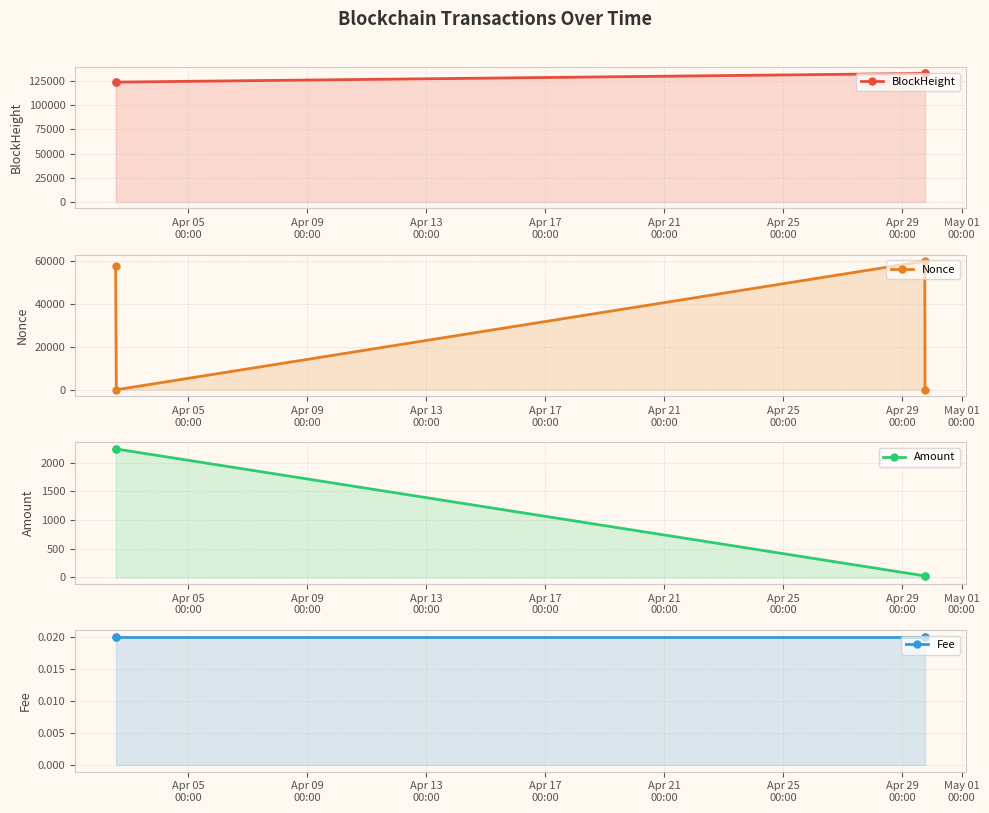

Is it true that BlockHeight equals 41791.1 at Apr 09
00:00?

False